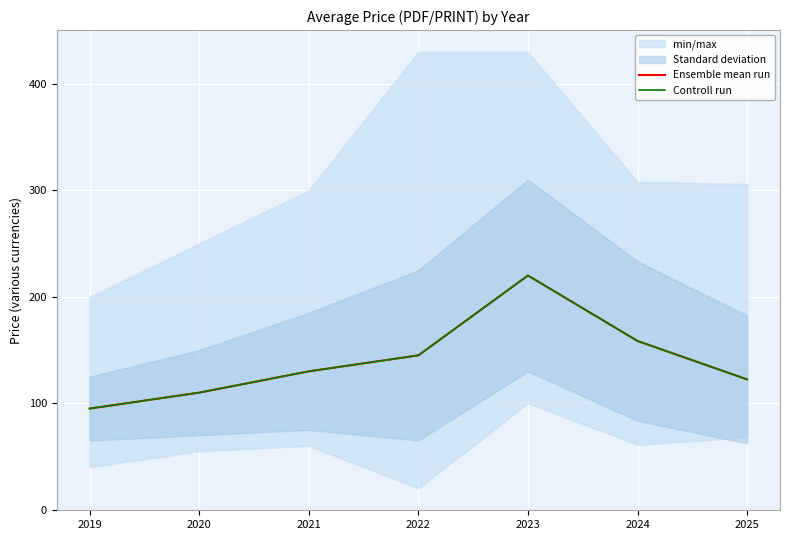

Is the value of Ensemble mean run at 2025 greater than the value of Controll run at 2023?

No